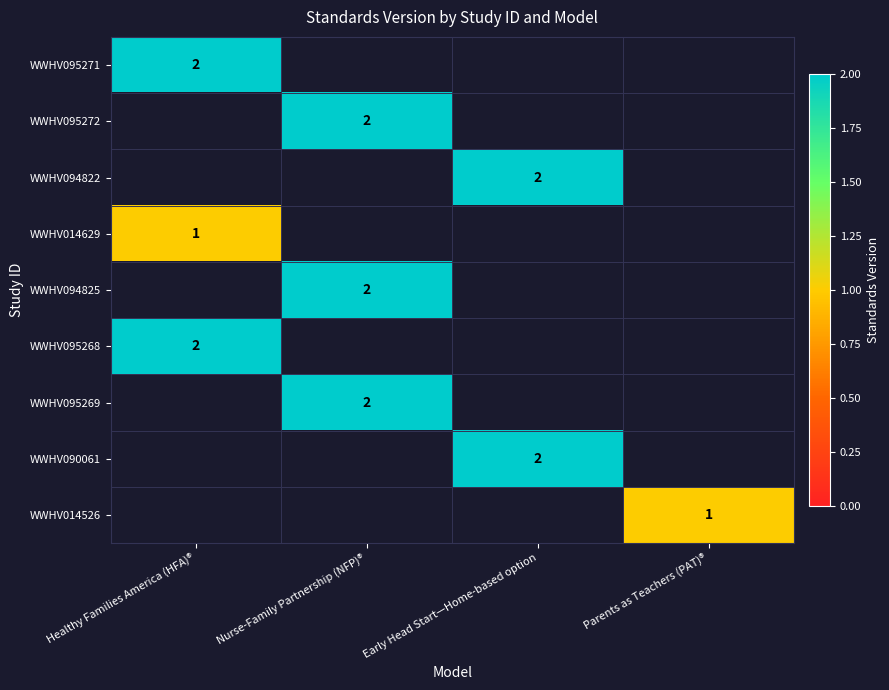

True or false: WWHV094825 has a value of 0.9 at Nurse-Family Partnership (NFP)®.

False